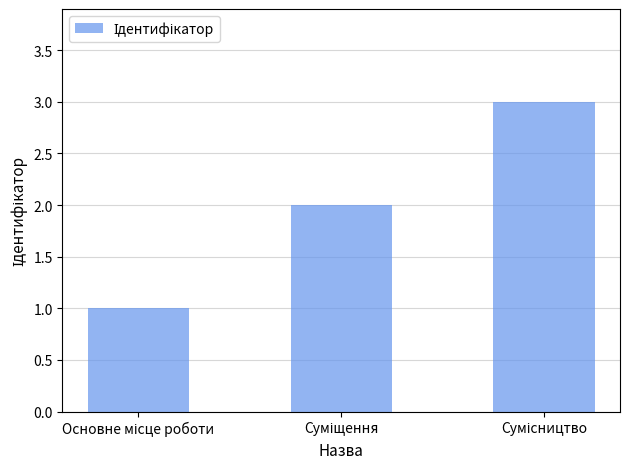

What is the maximum value shown in the chart?

3